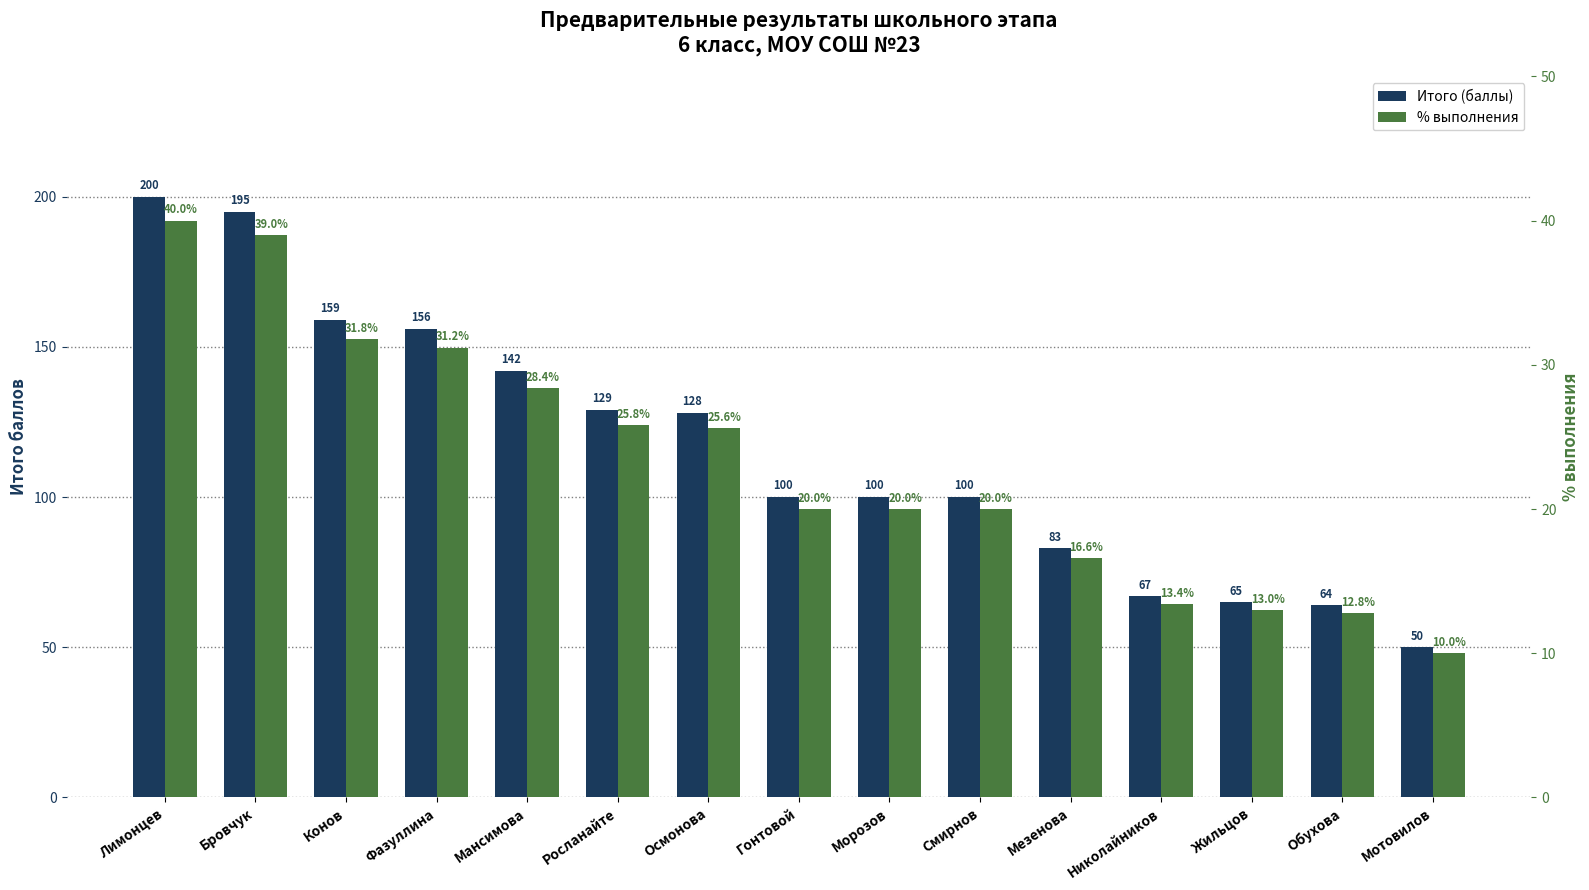

How many groups of bars are there?

15